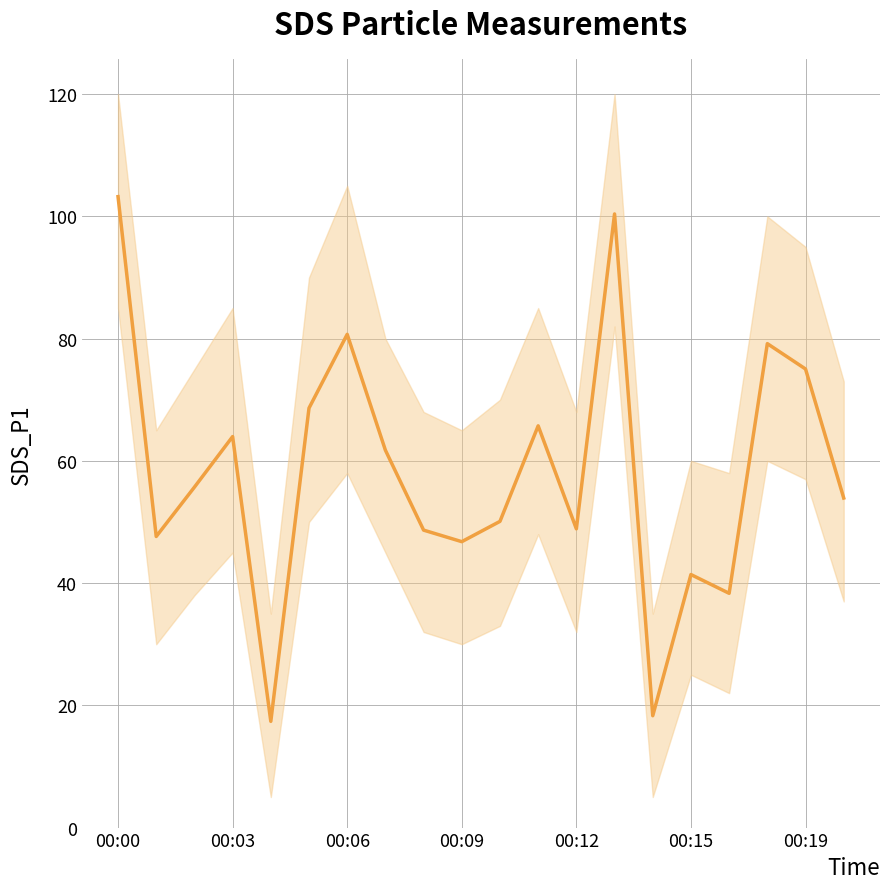

What is the difference between the maximum and second lowest values?

84.9